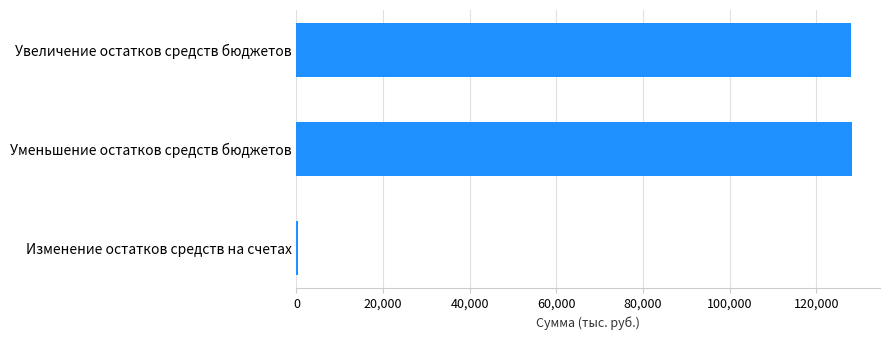

Which has a higher value, Увеличение остатков средств бюджетов or Изменение остатков средств на счетах?

Увеличение остатков средств бюджетов